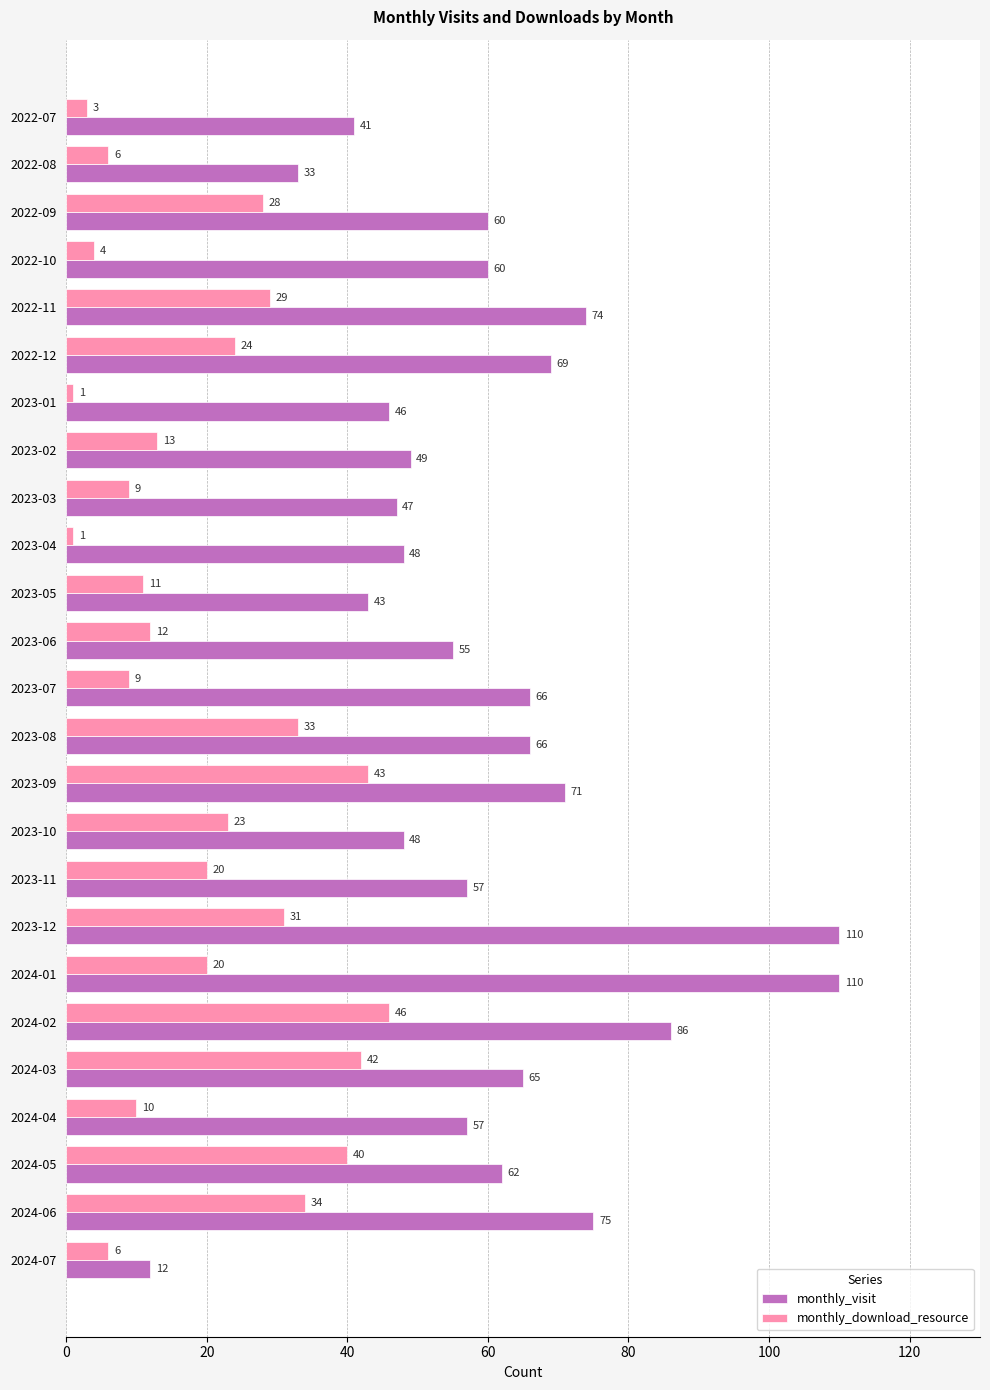

How many values in the monthly_download_resource series are below 20?

12